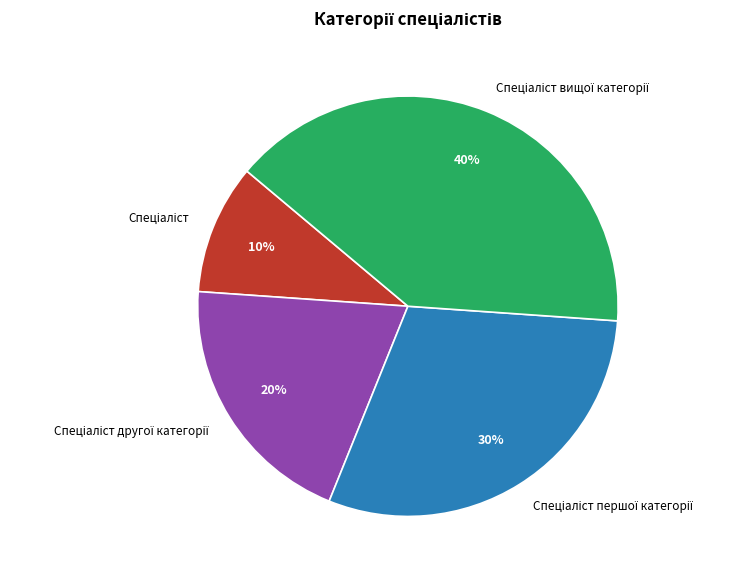

Is there any slice that represents more than half of the pie?

No